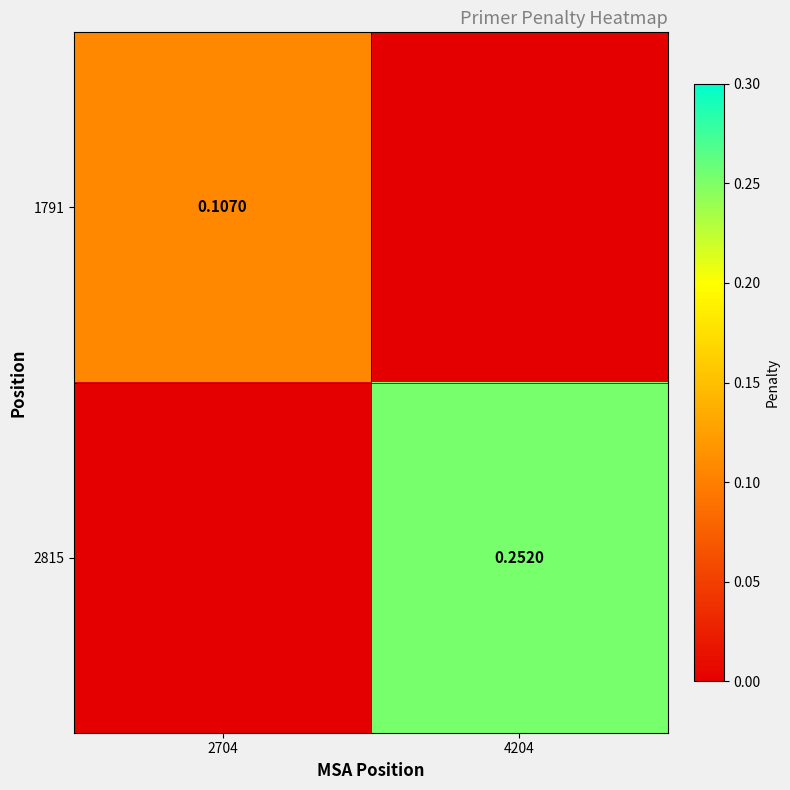

At how many categories does at least one series exceed 0?

2